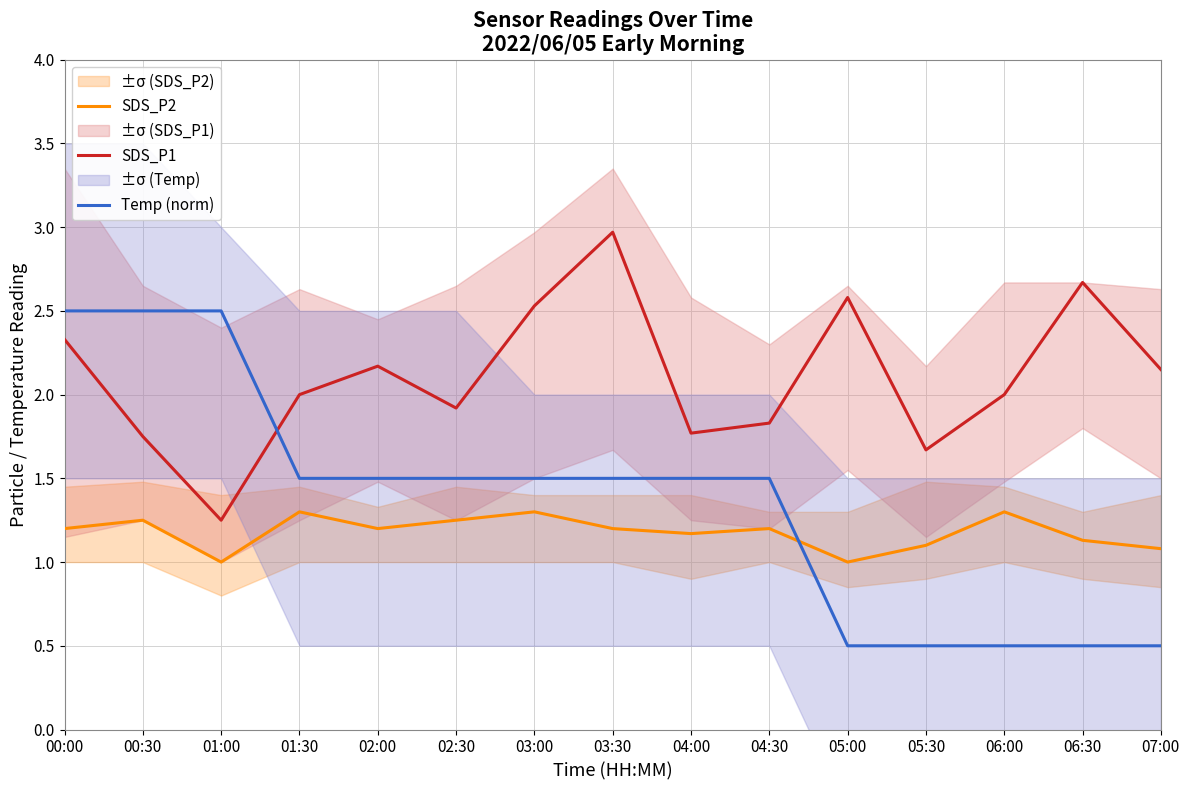

Where is the first local minimum for SDS_P2?

01:00